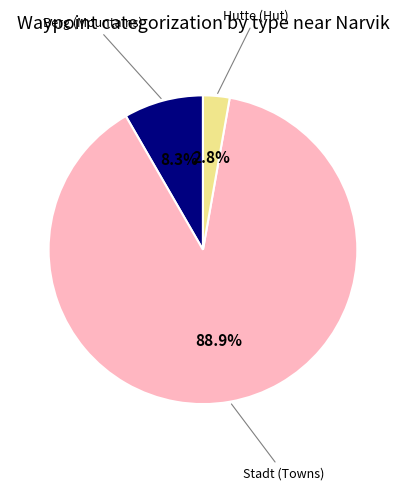

How many segments does this pie chart have?

3